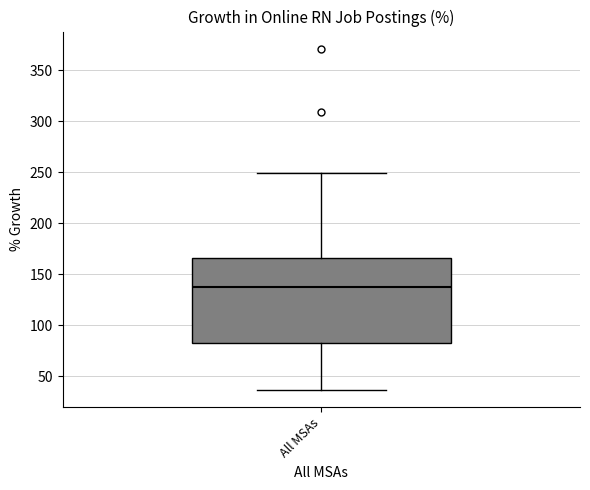

Read this box plot against the y-axis: the position of the median line, the range covered by the box, and the ends of both whiskers. The values are not printed on the chart, so give them approximately, as read against the axis.

median 140, box 85 to 165, whiskers 35 to 250